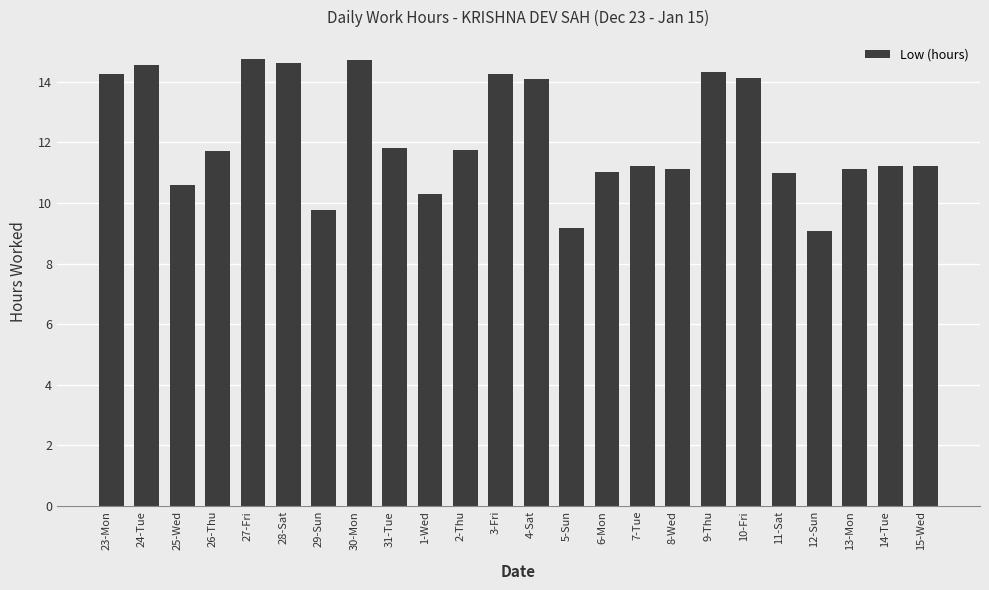

True or false: the data shows 11.8 at 2-Thu.

True